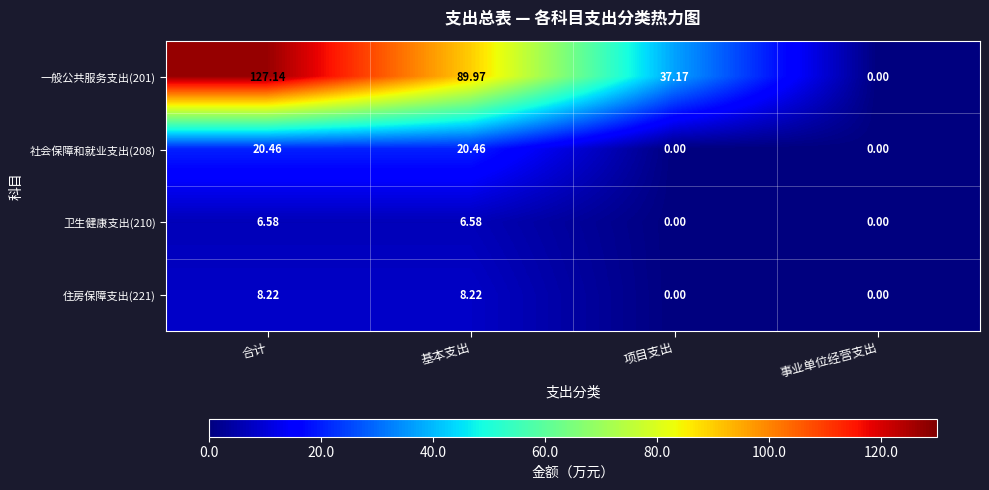

How many categories are shown in the chart?

4